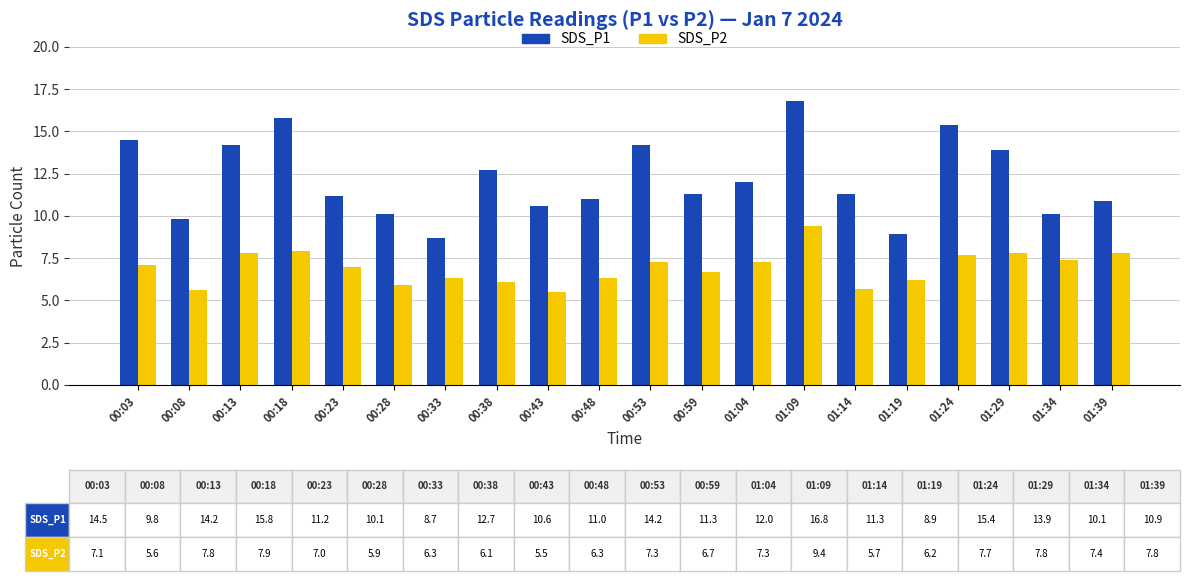

What is the total value across all series at 00:43?

16.1